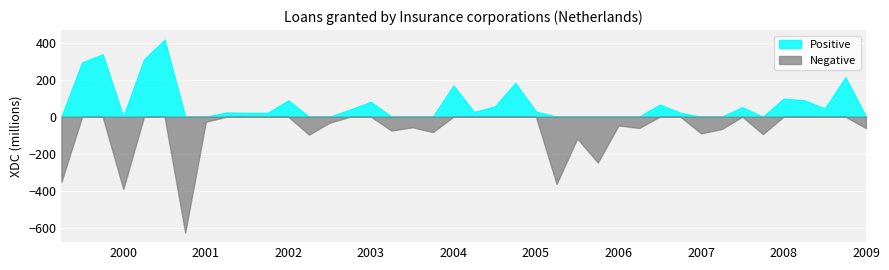

The chart shows a value of 310 at 2000-Q2. True or false?

True